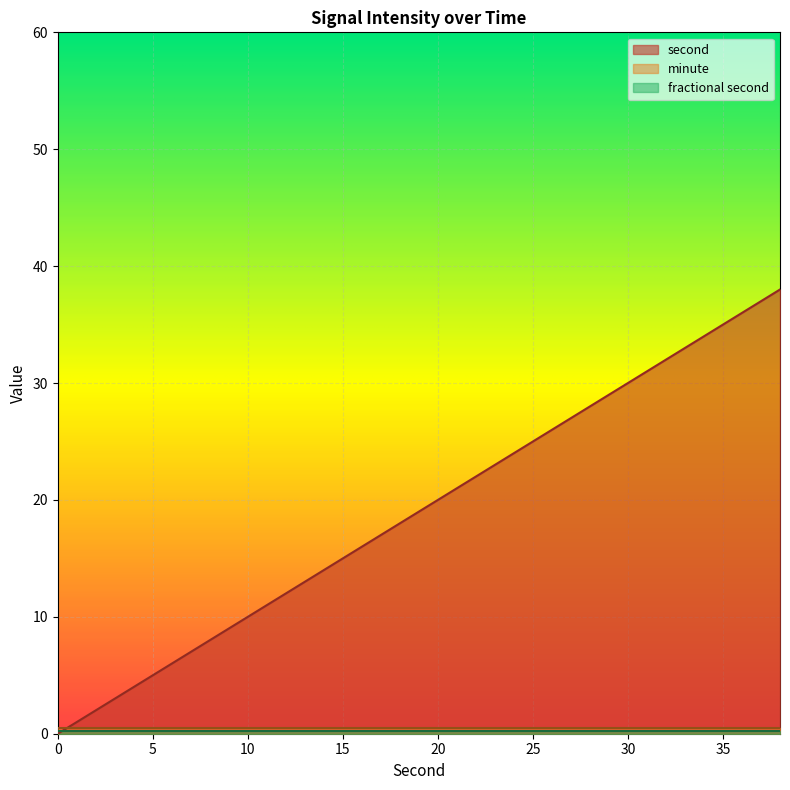

Is the value of minute at 36 greater than the value of second at 14?

No